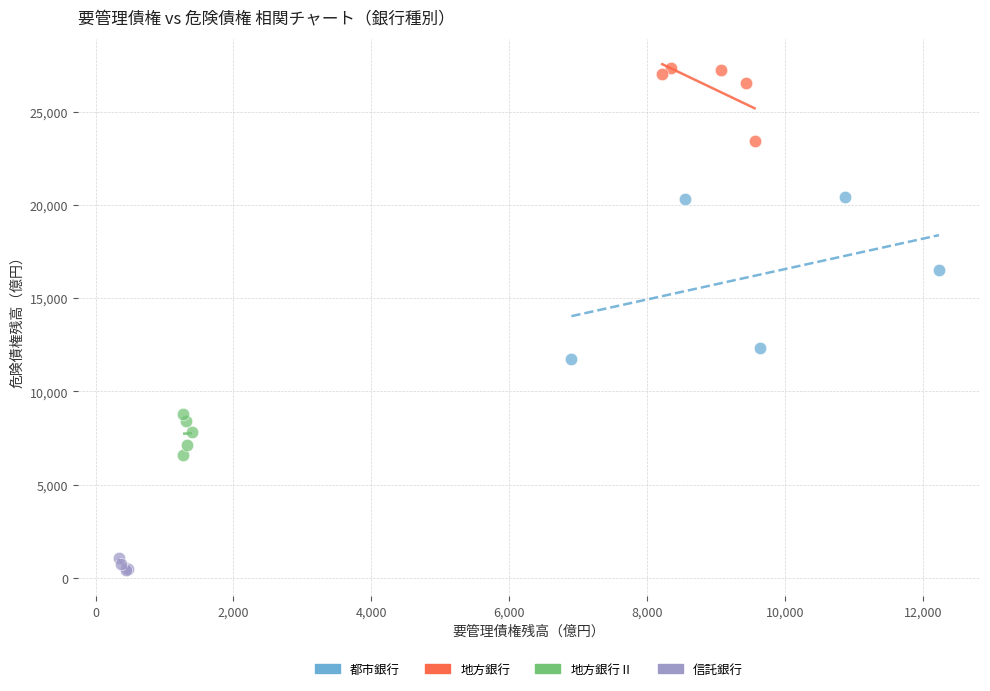

Which series contains the lowest Y value?

信託銀行